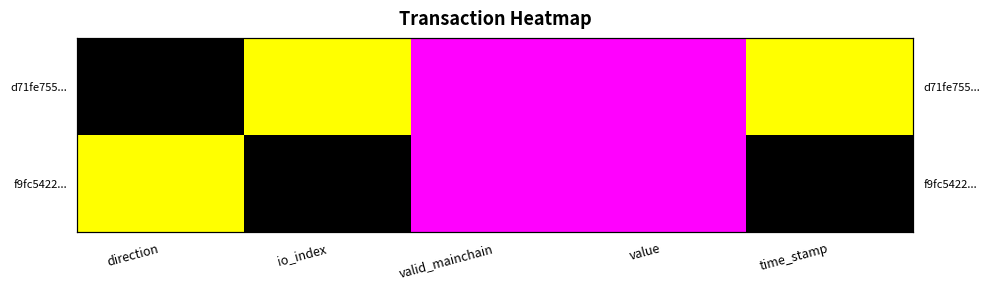

Between value and time_stamp, which series saw the biggest shift?

d71fe755...